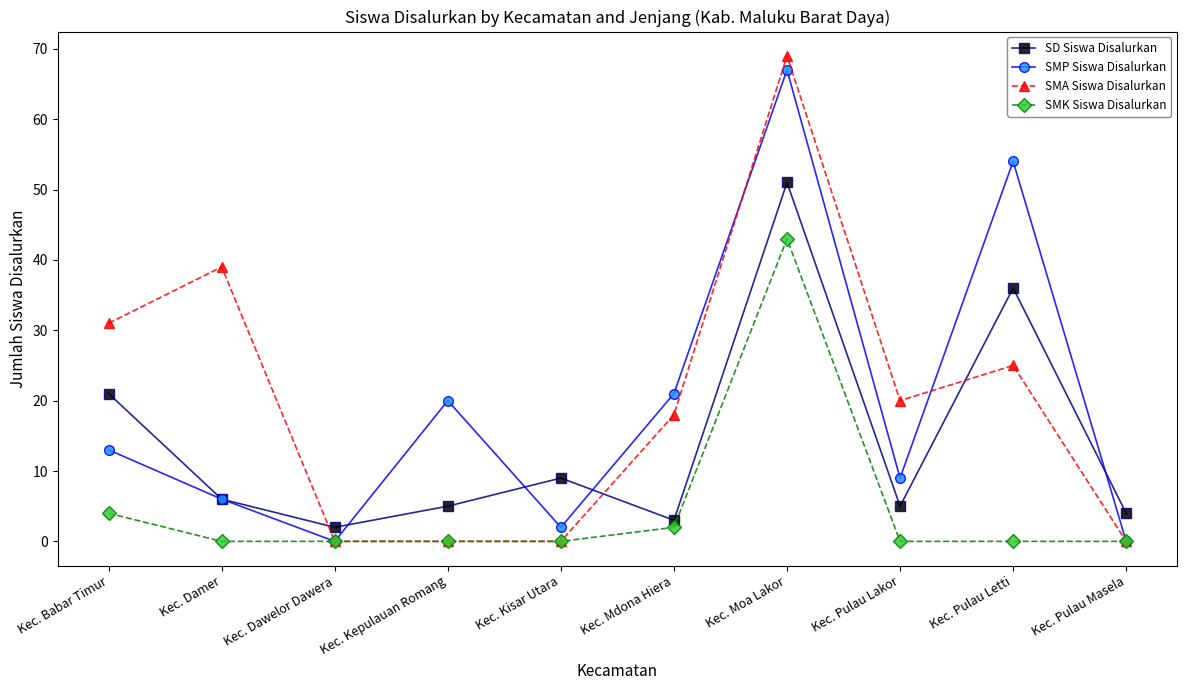

What is the difference between the SMK Siswa Disalurkan values at Kec. Kepulauan Romang and Kec. Mdona Hiera?

2